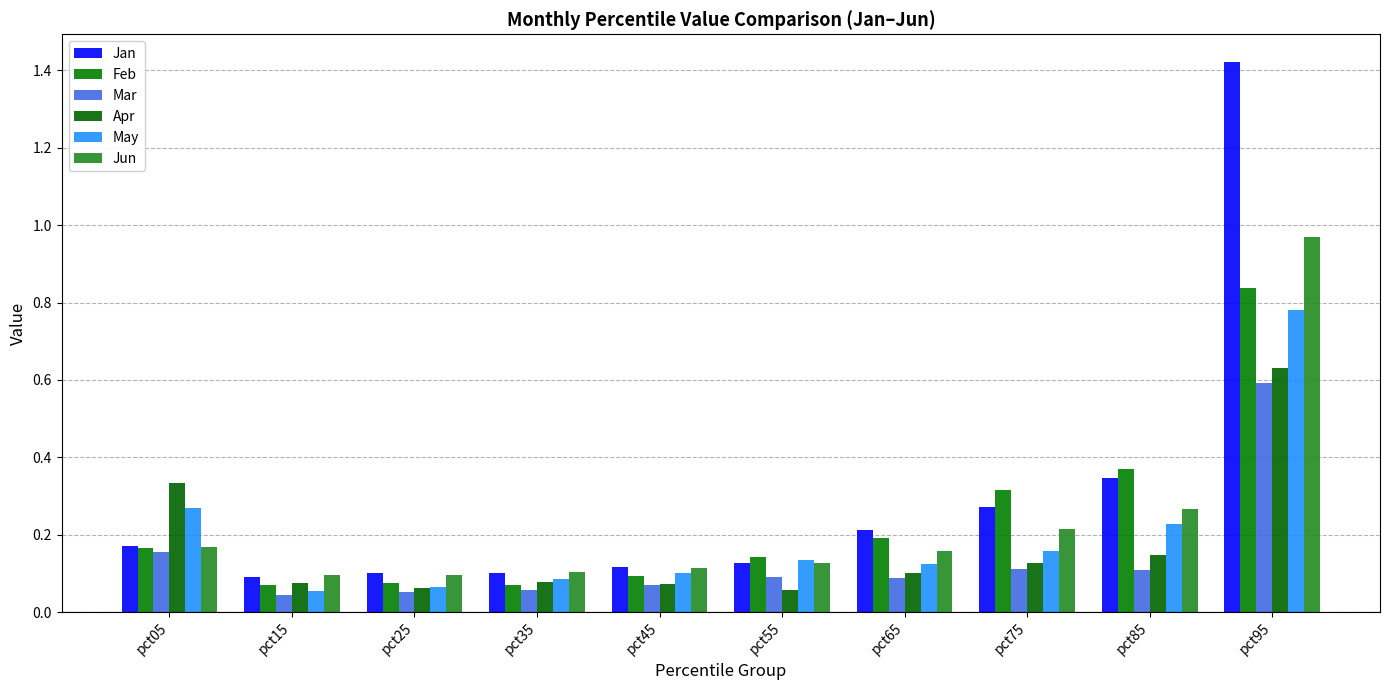

Which series has the largest range (max minus min)?

Jan